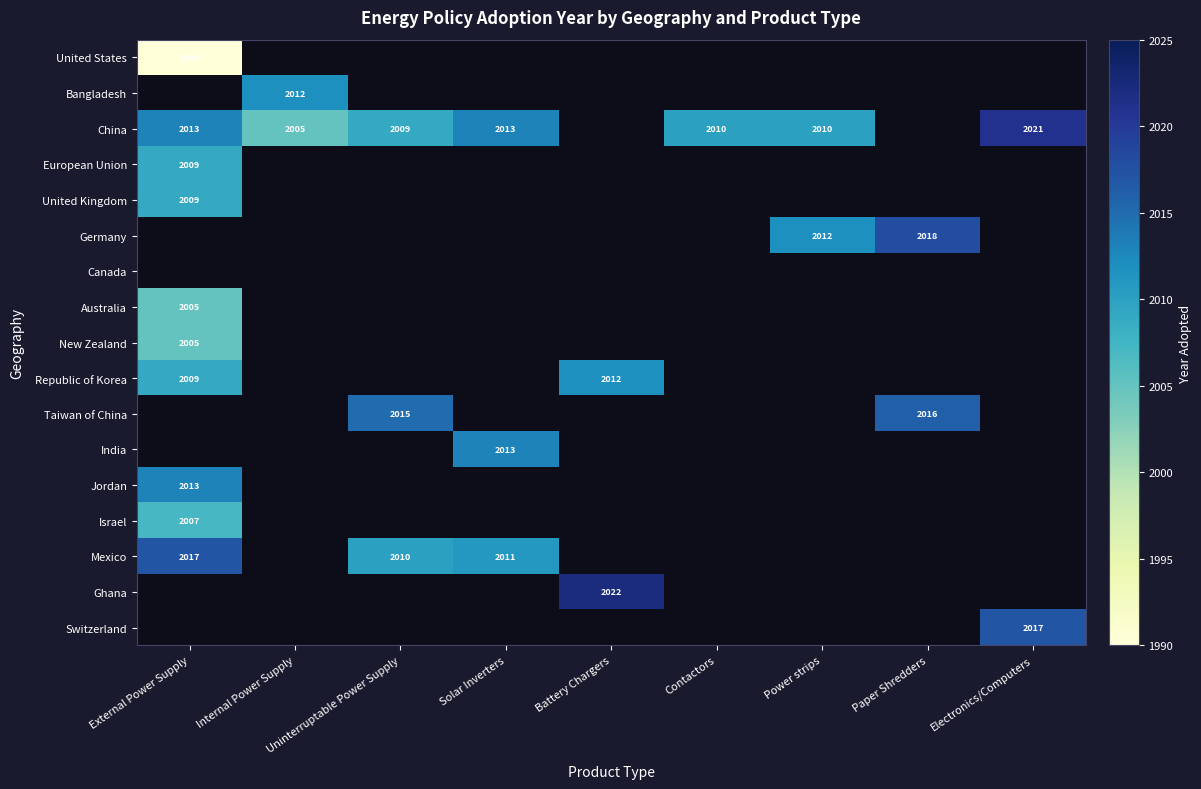

True or false: China has a value of 2010 at Power strips.

True